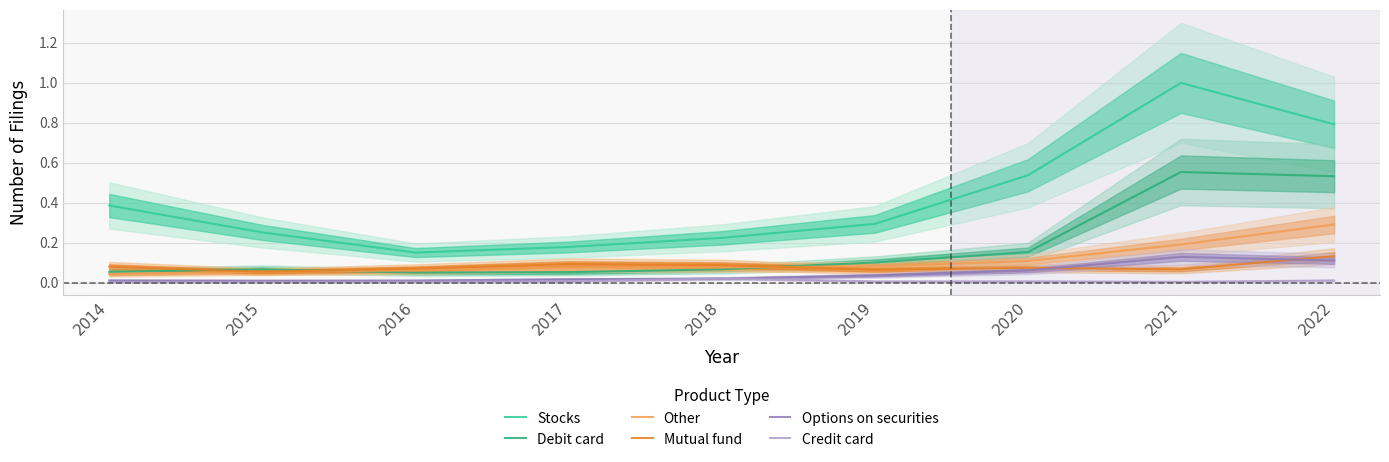

At which label does Other reach its minimum?

2014